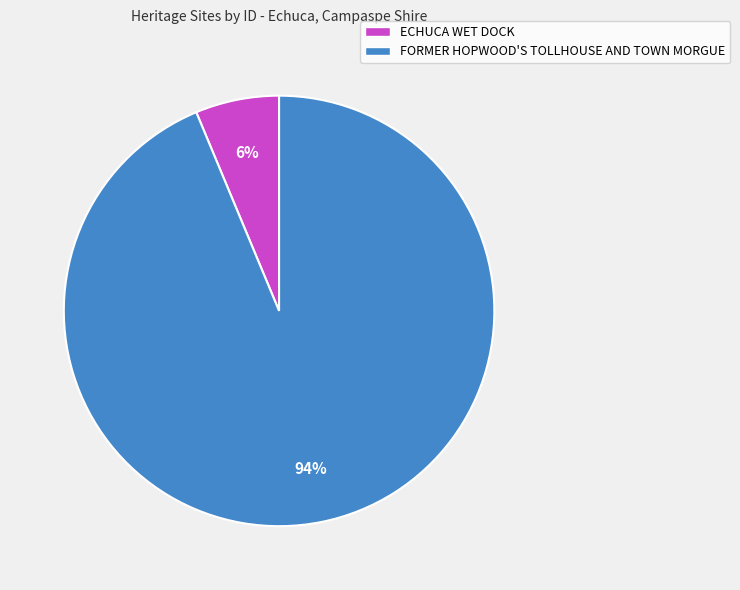

Rank the categories by value from lowest to highest.

ECHUCA WET DOCK, FORMER HOPWOOD'S TOLLHOUSE AND TOWN MORGUE